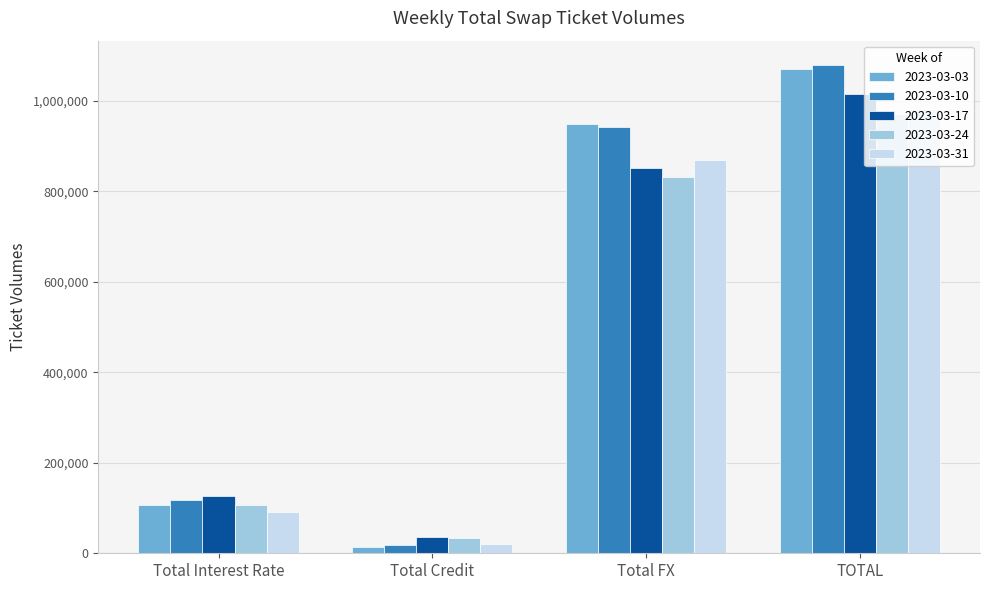

How many bars are there in total?

20